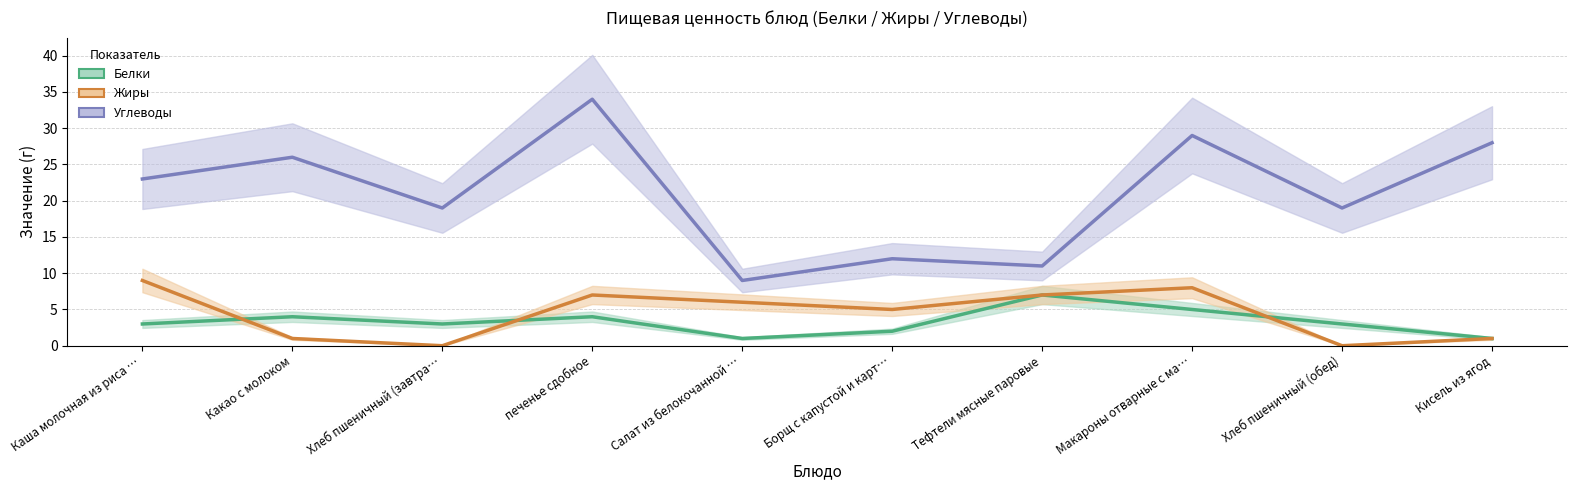

What position from the right is Кисель из ягод?

1